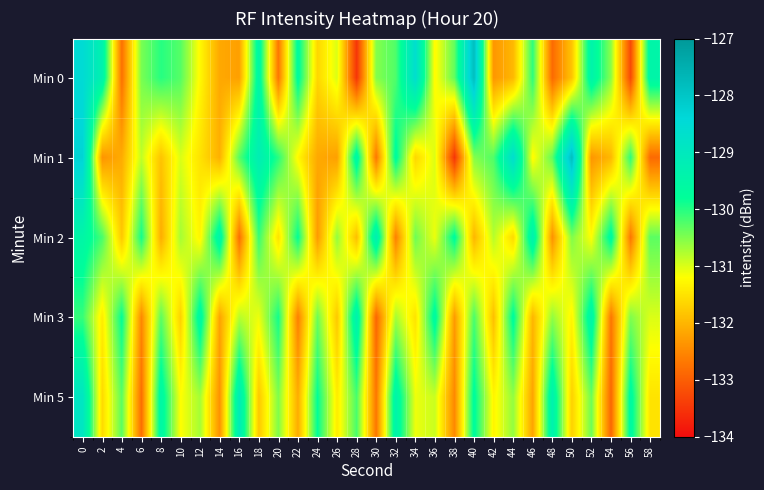

Rank the series at 4 from lowest to highest value.

Min 0, Min 1, Min 2, Min 5, Min 3